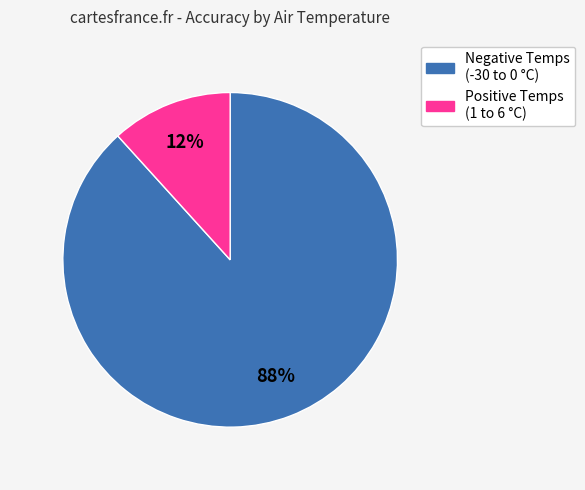

Does Positive Temps (1 to 6 °C) account for over 50% of the chart?

No